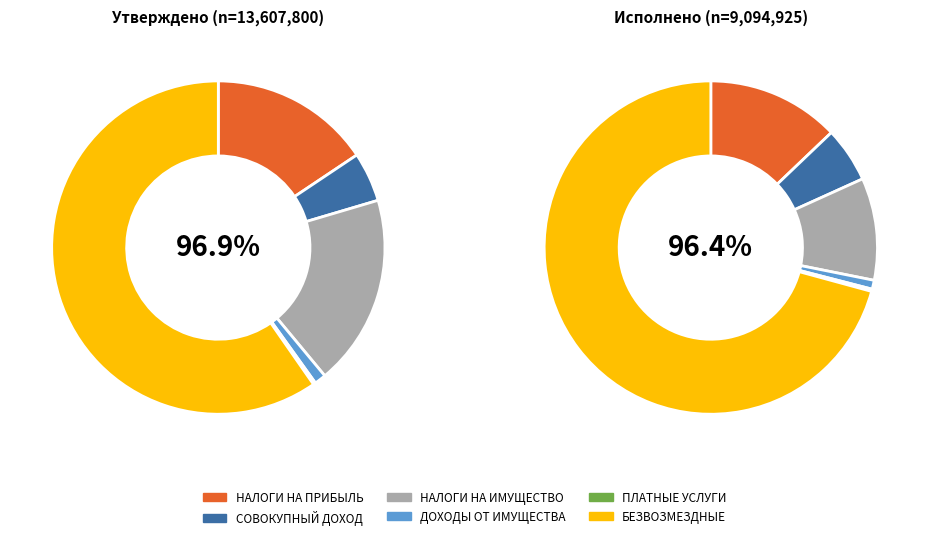

What percentage is NOT represented by БЕЗВОЗМЕЗДНЫЕ ПОСТУПЛЕНИЯ?

29.2%